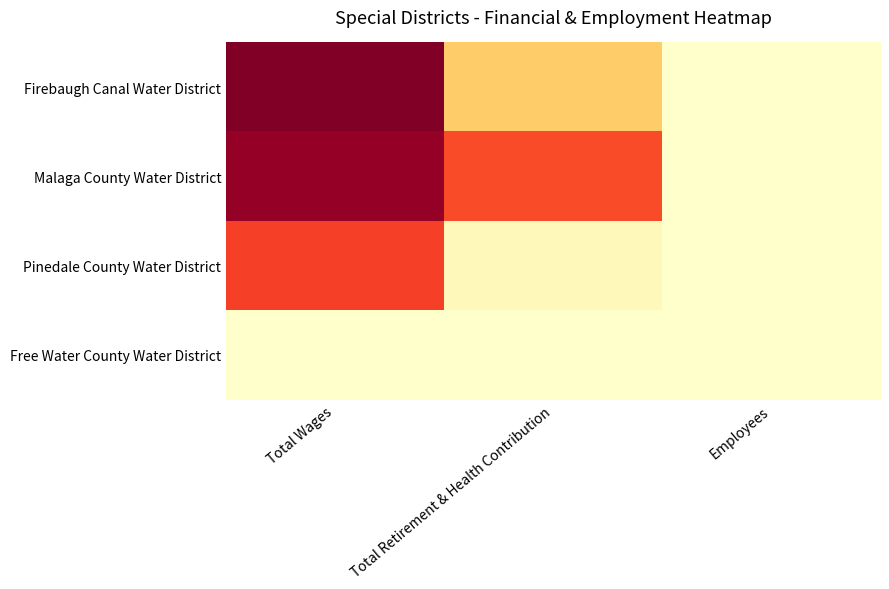

Reading left to right, extract all data points from this chart.

Firebaugh Canal Water District: Total Wages=590960	Total Retirement & Health Contribution=171633	Employees=19
Malaga County Water District: Total Wages=565533	Total Retirement & Health Contribution=371762	Employees=21
Pinedale County Water District: Total Wages=388069	Total Retirement & Health Contribution=27820	Employees=16
Free Water County Water District: Total Wages=0	Total Retirement & Health Contribution=0	Employees=3